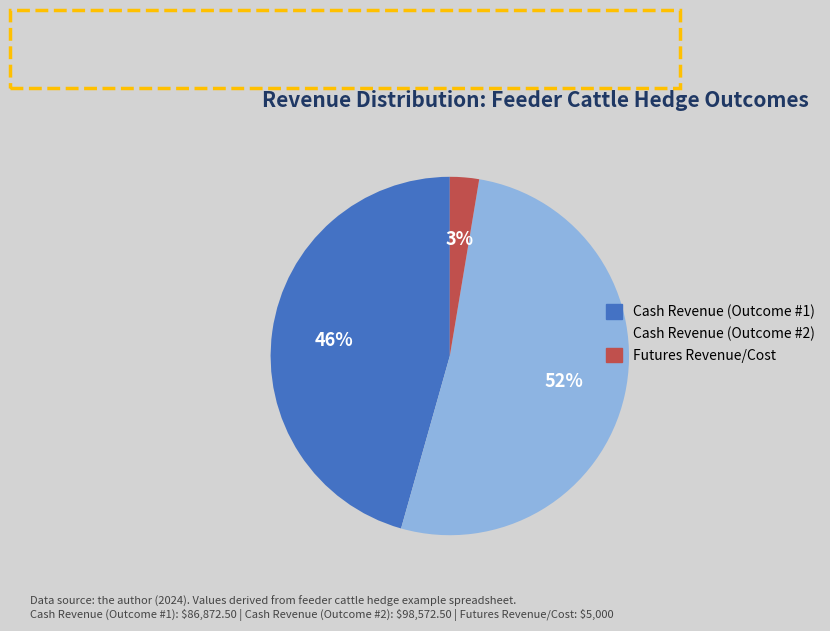

Is the sum of Cash Revenue (Outcome #2) and Futures Revenue/Cost greater than half?

Yes